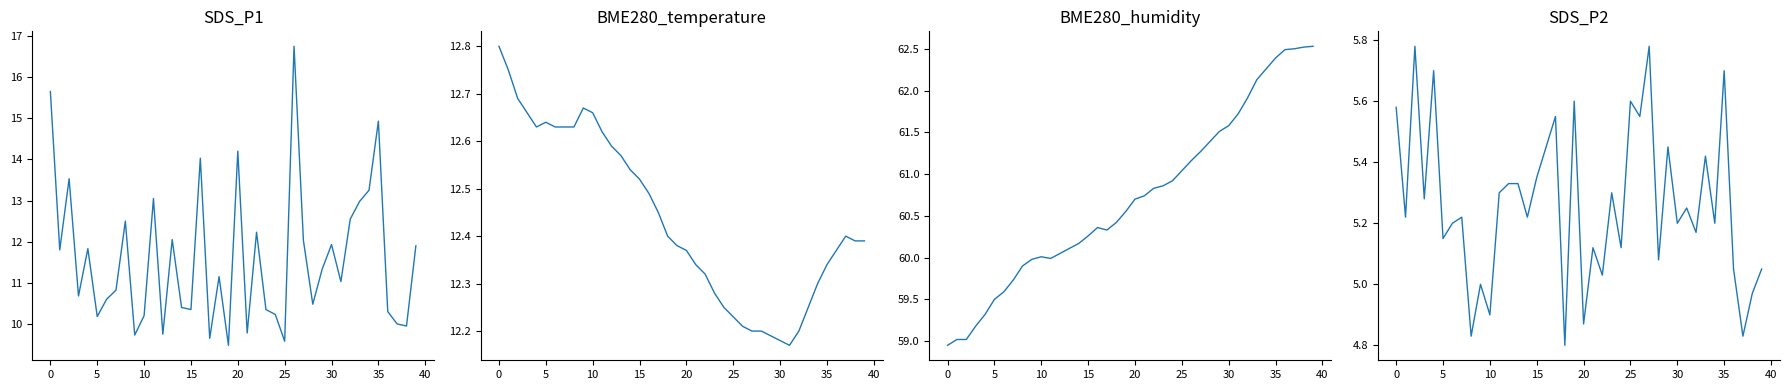

Does the chart have visible grid lines?

No